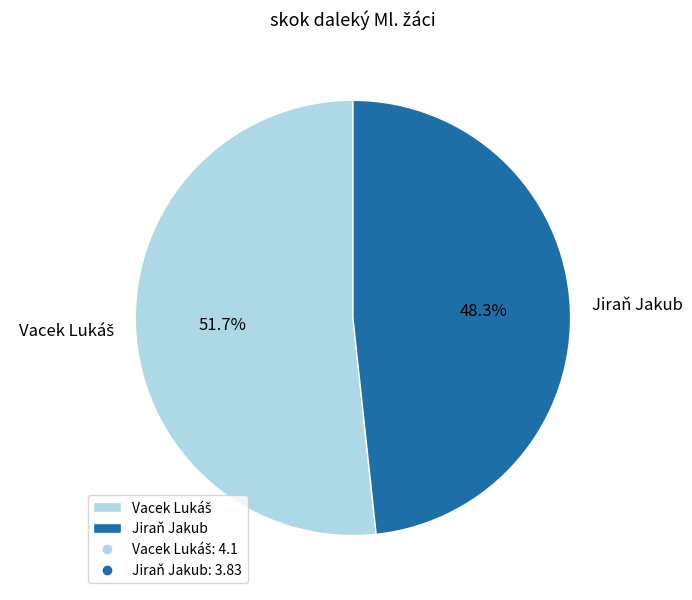

What is the smallest slice in the pie chart?

Jiraň Jakub